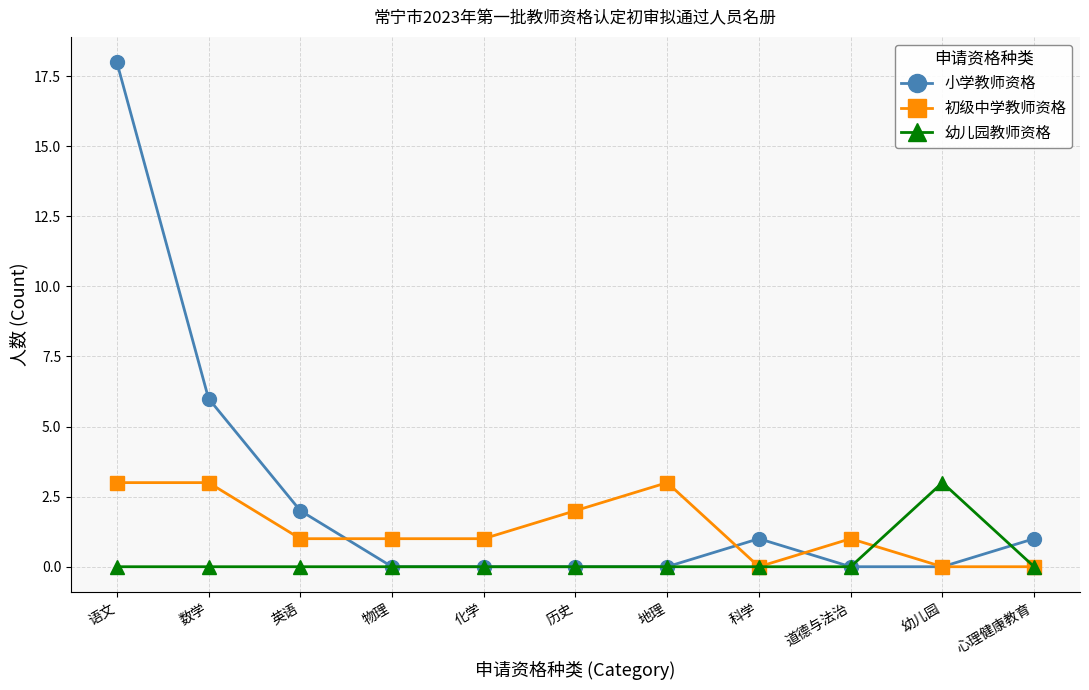

True or false: 初级中学教师资格 and 小学教师资格 cross at least once.

True